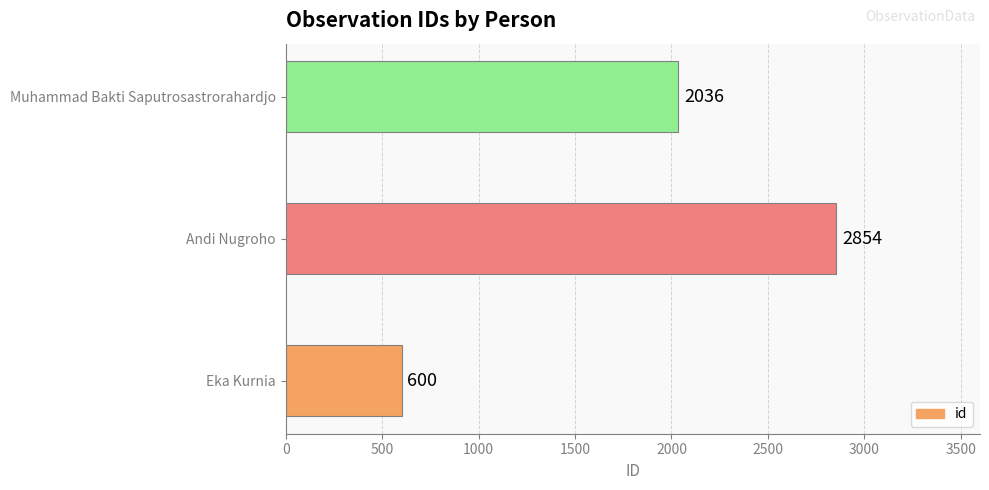

Is it true that the value at Muhammad Bakti Saputrosastrorahardjo is 897?

False